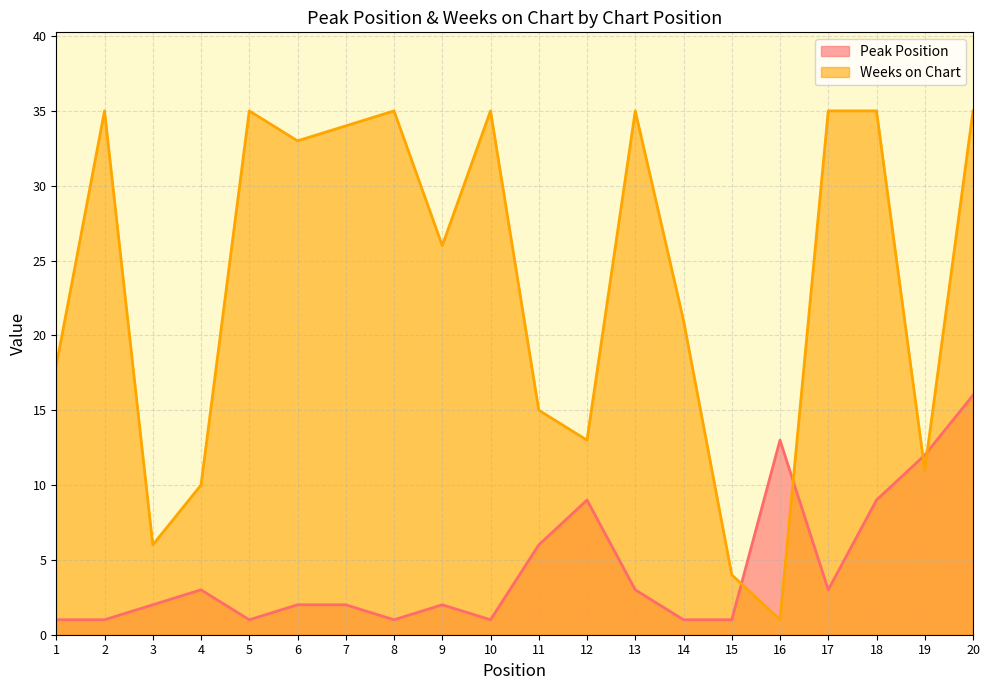

What is the total value across all series at 18?

44